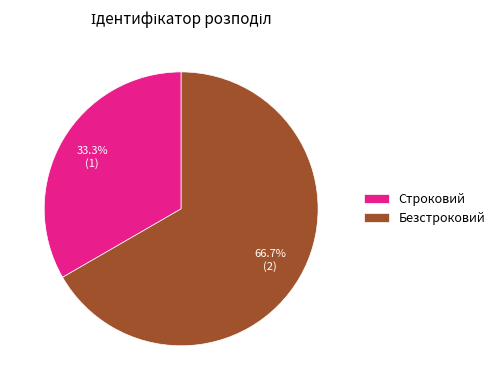

Is Строковий the majority of the pie?

No